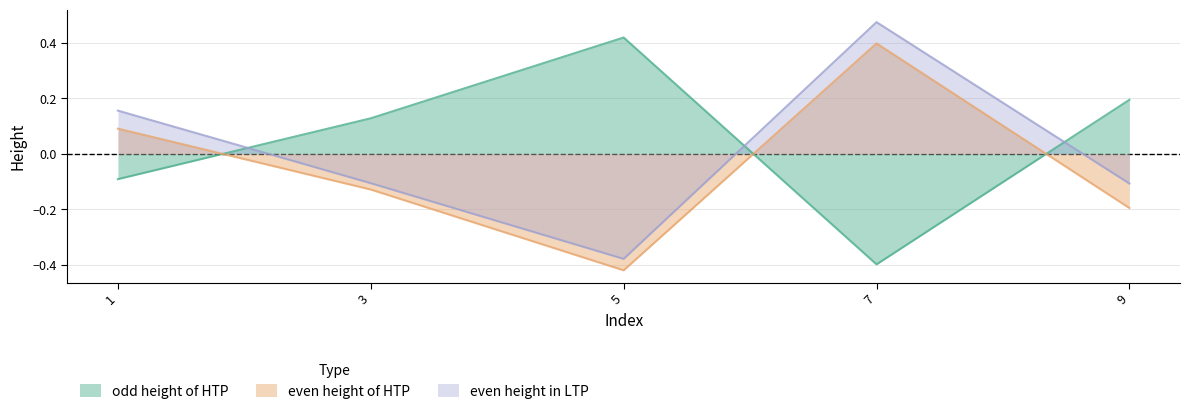

Where is the first local maximum for even height in LTP?

7